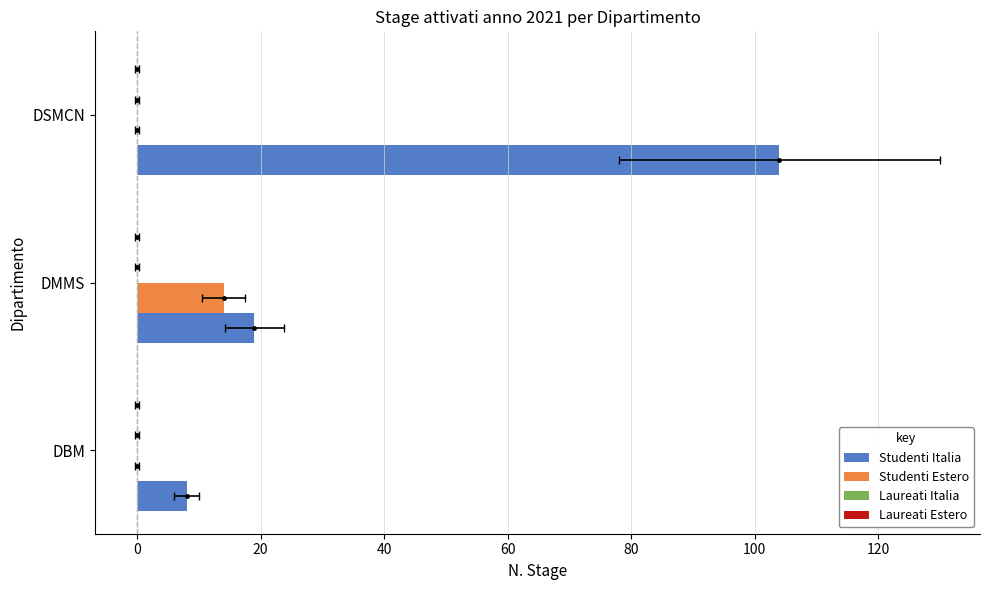

How many series are shown in this chart?

4